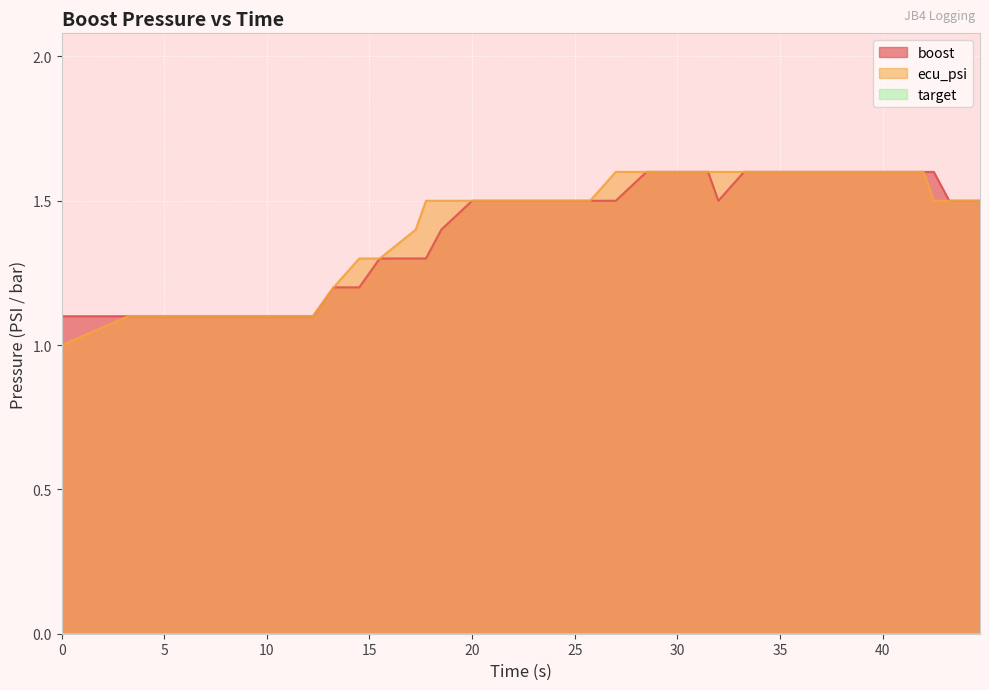

What is the total value across all series at 3.25?

2.2